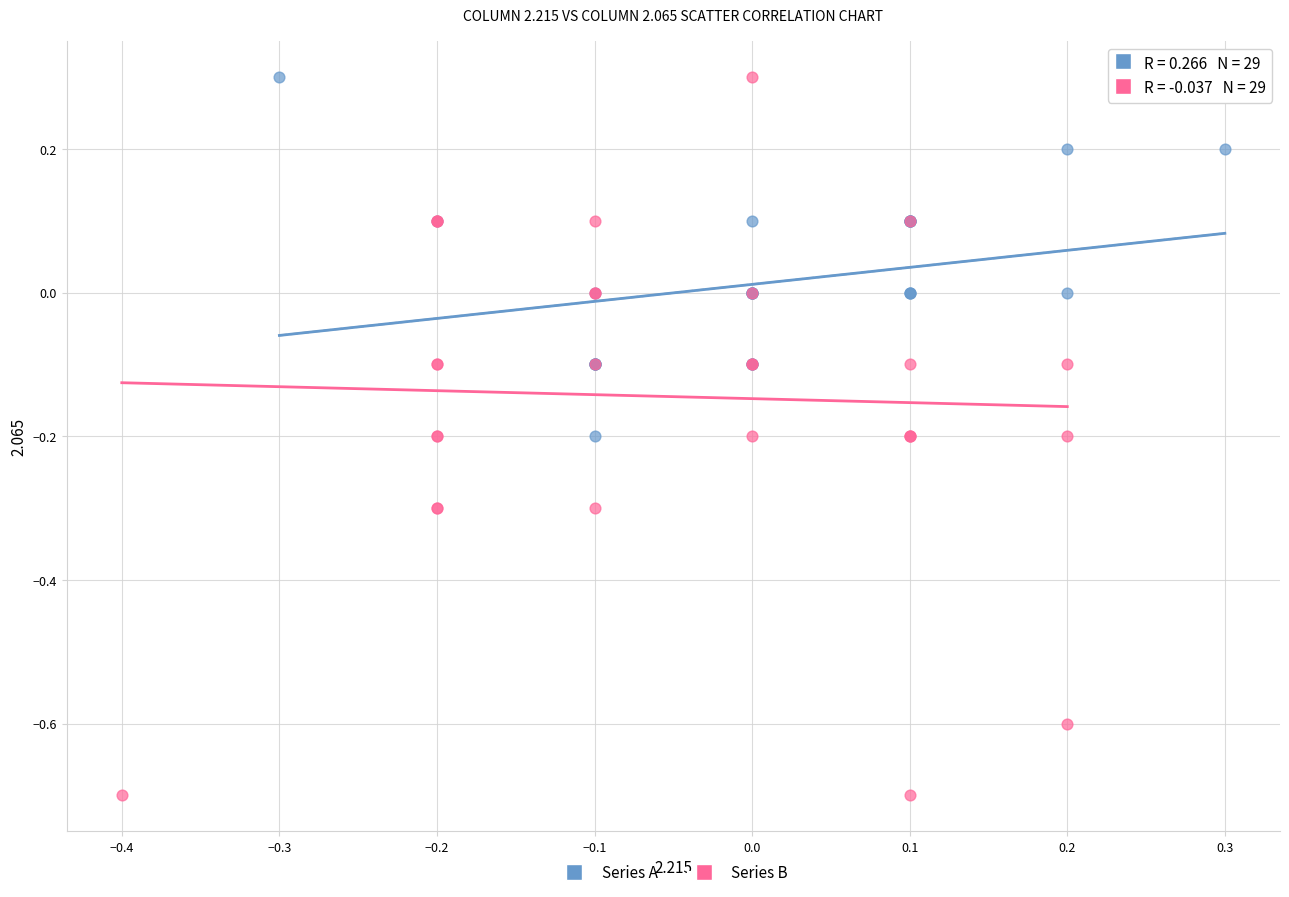

Which series has the widest spread of Y values?

Series B